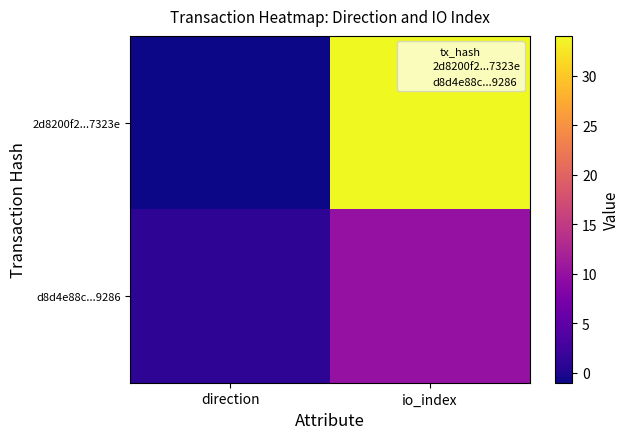

Reading right to left, extract all data points from this chart.

2d8200f2...7323e: io_index=34	direction=-1
d8d4e88c...9286: io_index=10	direction=1